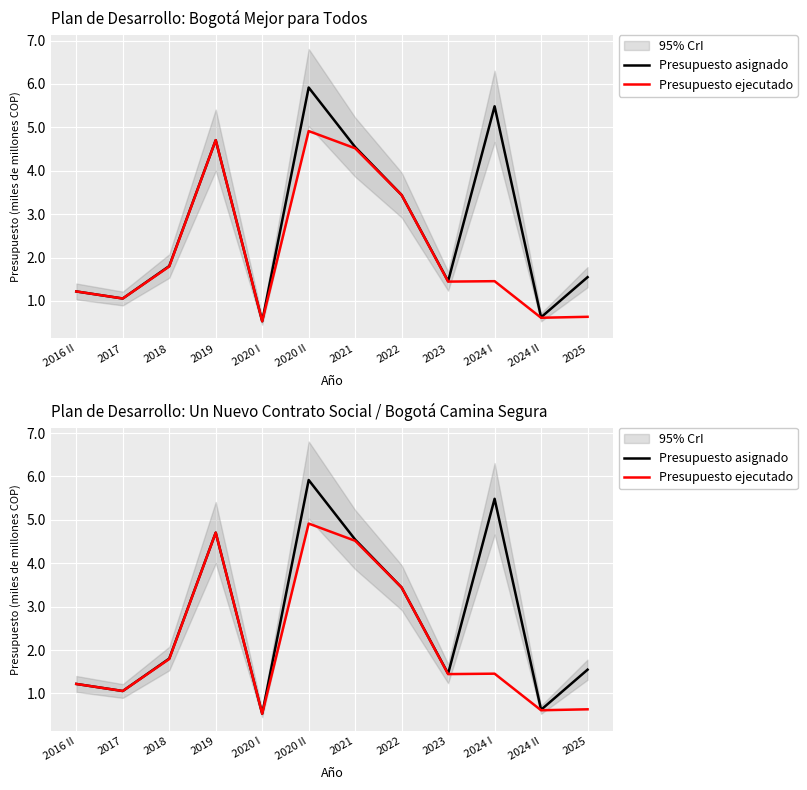

Which series has the largest total across all categories?

Presupuesto asignado